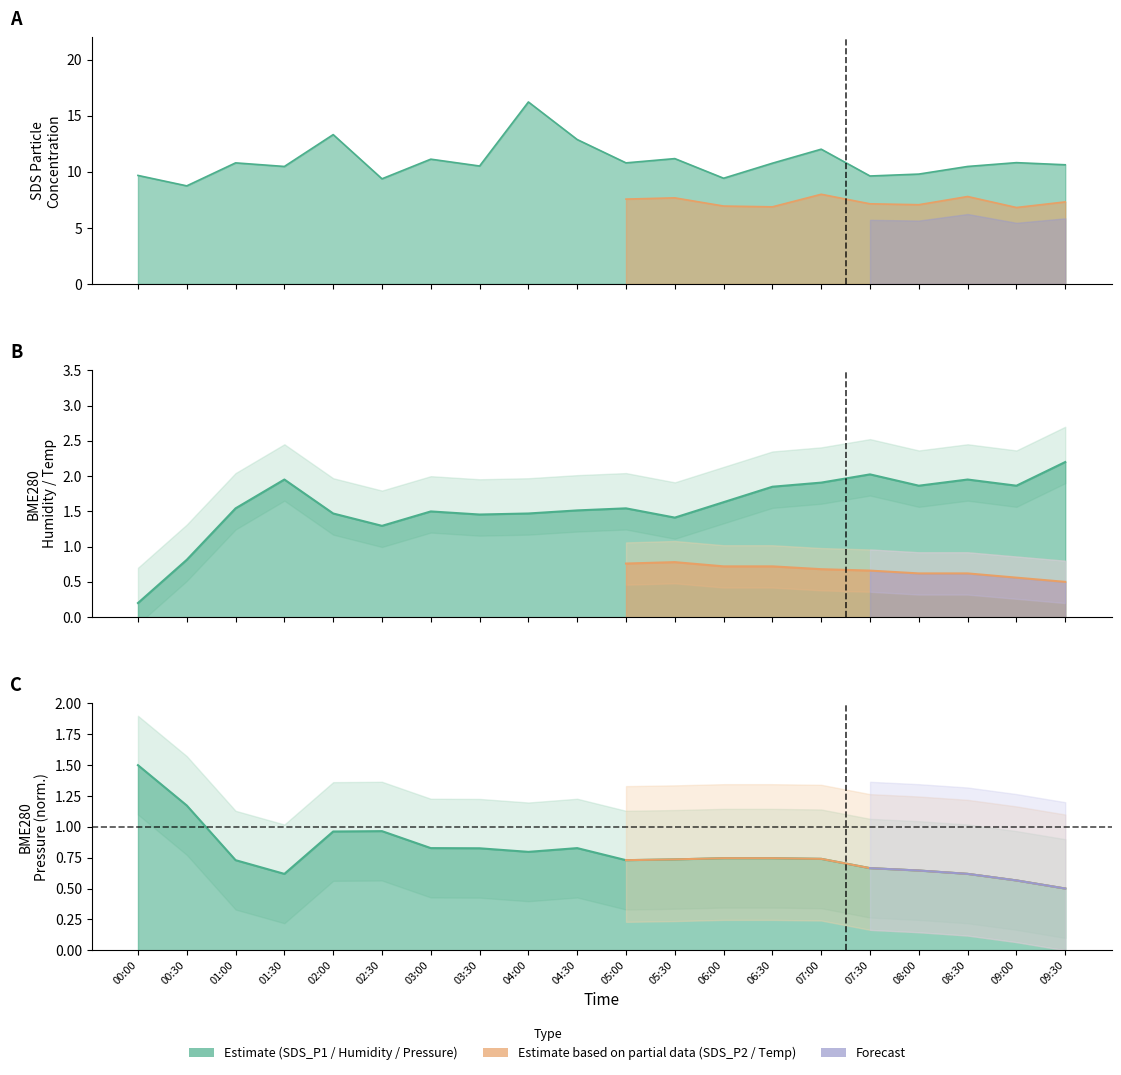

List the series in order of their peak value, highest first.

SDS_P1, BME280_humidity, BME280_pressure